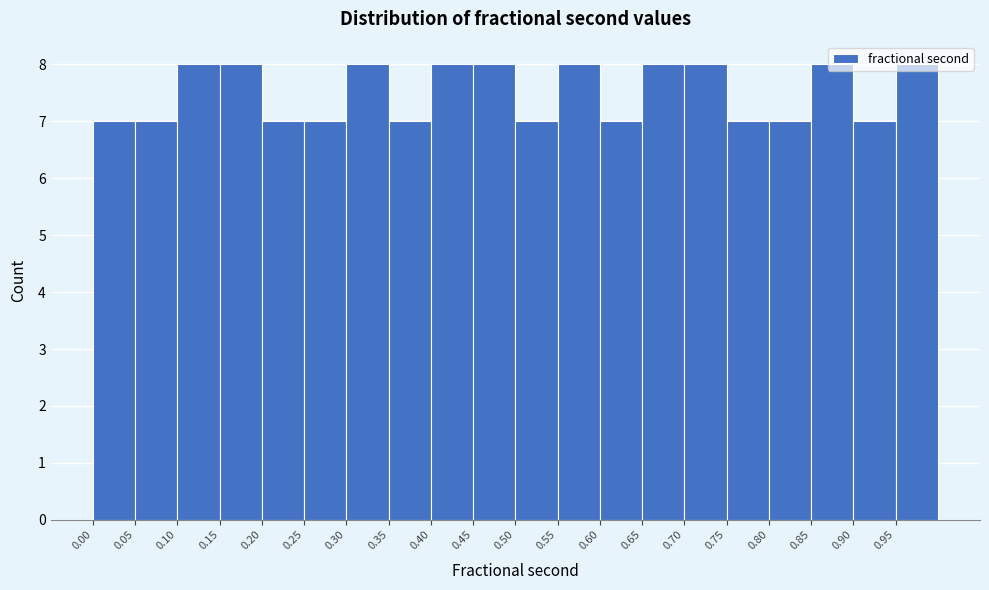

Reading left to right, list every bar in this chart as the range it spans on the x-axis followed by its height. Neither the bar edges nor the heights are printed on the chart, so give them approximately, as read against the axes.

0.000 to 0.050: 7
0.050 to 0.100: 7
0.100 to 0.150: 8
0.150 to 0.200: 8
0.200 to 0.250: 7
0.250 to 0.300: 7
0.300 to 0.350: 8
0.350 to 0.400: 7
0.400 to 0.450: 8
0.450 to 0.500: 8
0.500 to 0.550: 7
0.550 to 0.600: 8
0.600 to 0.645: 7
0.645 to 0.695: 8
0.695 to 0.745: 8
0.745 to 0.795: 7
0.795 to 0.845: 7
0.845 to 0.895: 8
0.895 to 0.945: 7
0.945 to 0.995: 8